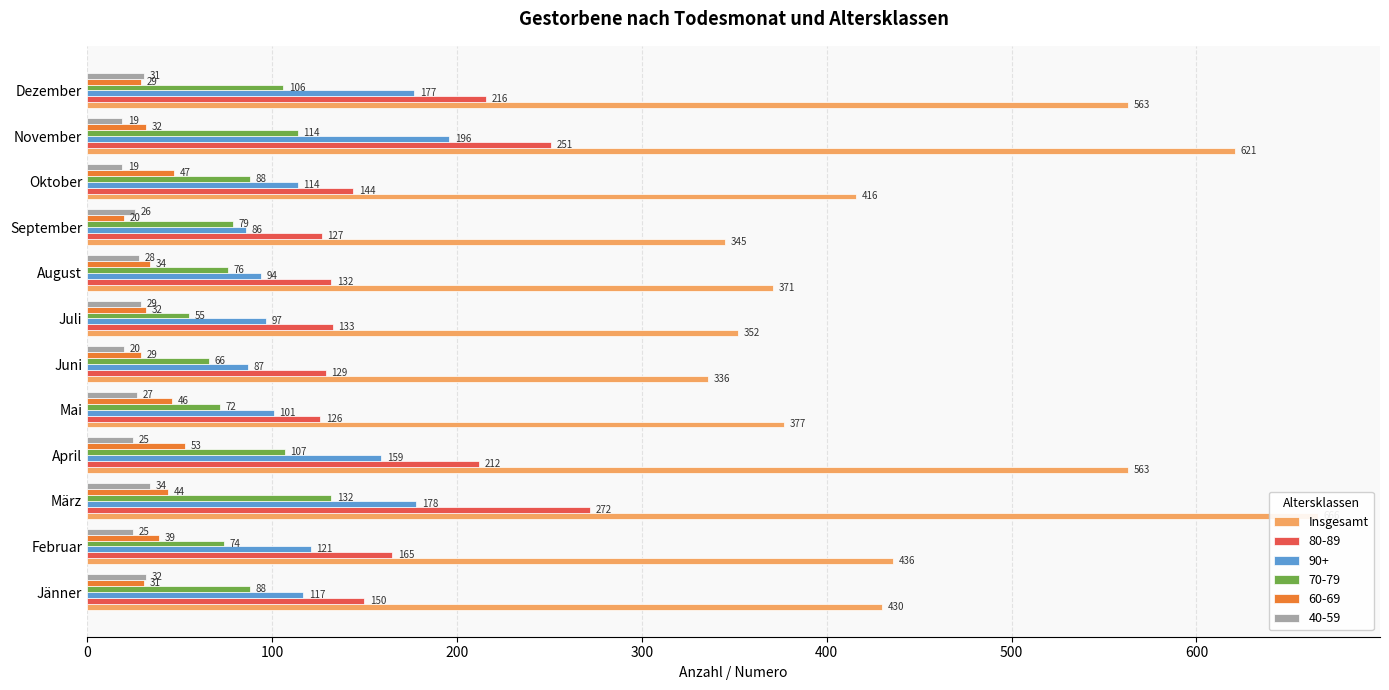

What is the value of the 12th bar from the left?

563